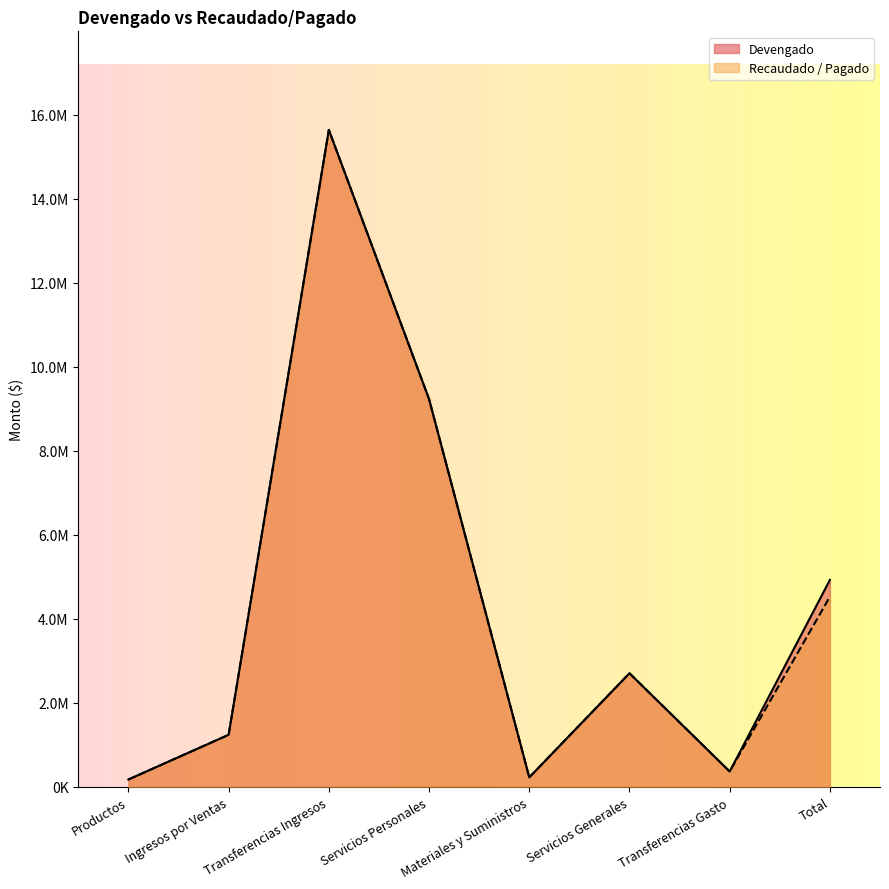

How many interior local peaks does the Recaudado / Pagado series have?

2